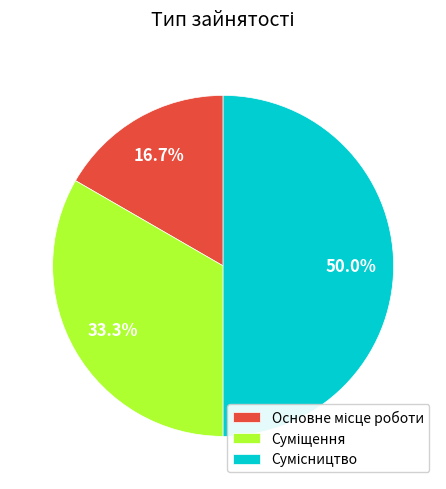

Count the number of slices in the pie.

3